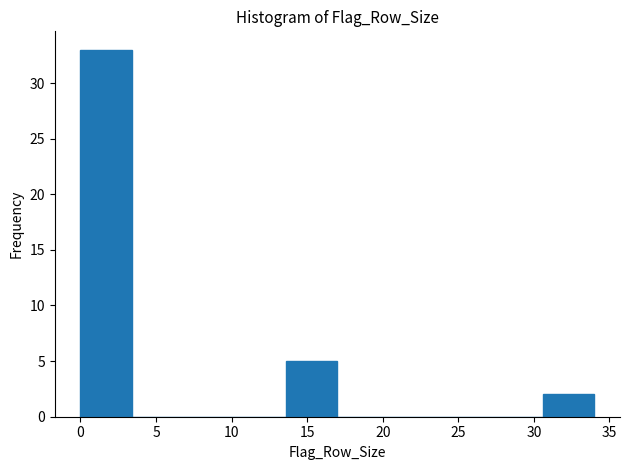

Reading left to right, list every bar in this chart as the range it spans on the x-axis followed by its height. Neither the bar edges nor the heights are printed on the chart, so give them approximately, as read against the axes.

0.0 to 3.4: 33
3.4 to 6.8: 0
6.8 to 10.2: 0
10.2 to 13.6: 0
13.6 to 17.0: 5
17.0 to 20.4: 0
20.4 to 23.8: 0
23.8 to 27.2: 0
27.2 to 30.6: 0
30.6 to 34.0: 2